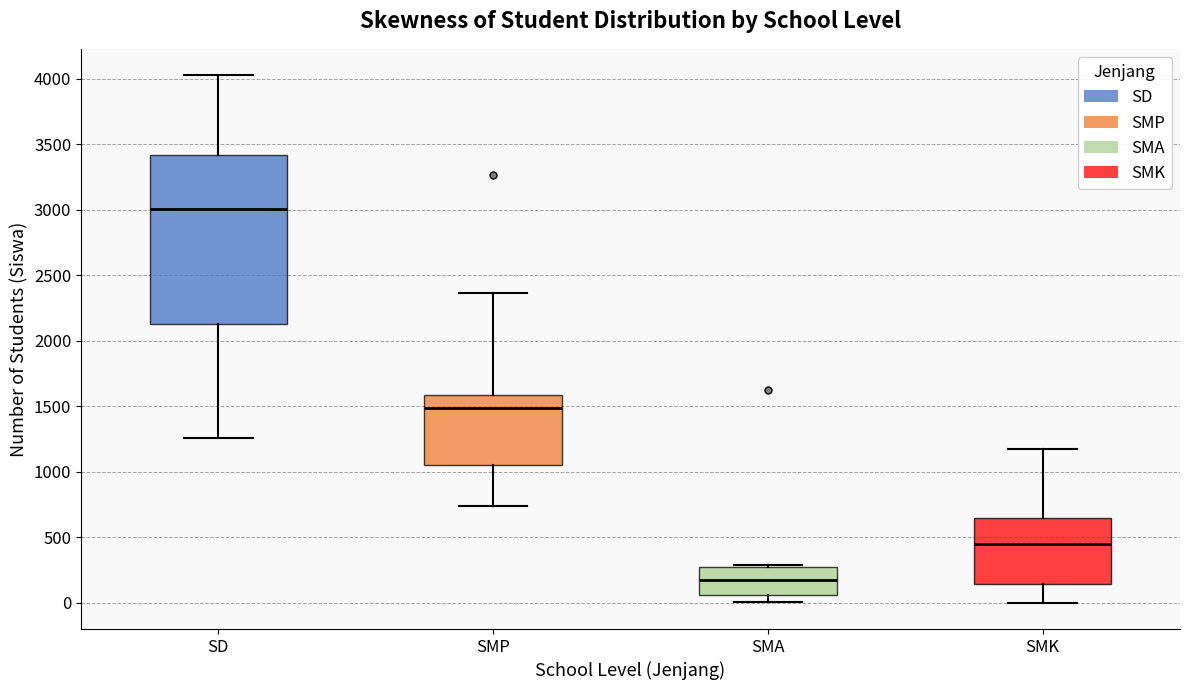

Which box is the tallest, from its lower edge to its upper edge?

SD